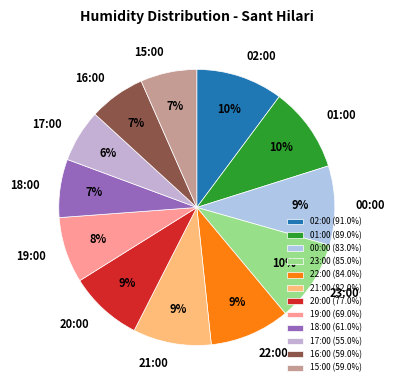

Is the sum of 00:00 and 18:00 greater than half?

No